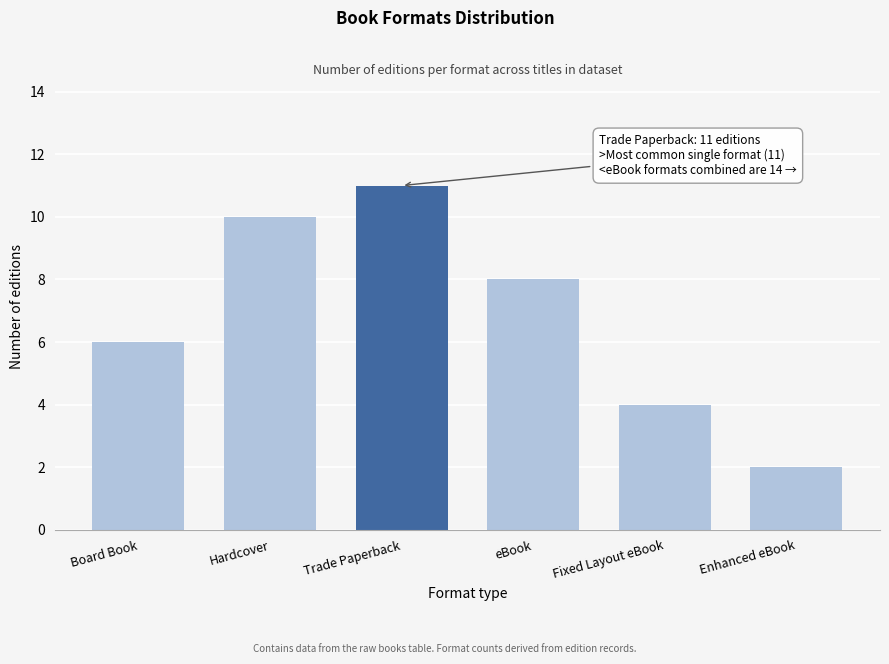

Reading left to right, list all the values displayed in this chart.

Board Book=6	Hardcover=10	Trade Paperback=11	eBook=8	Fixed Layout eBook=4	Enhanced eBook=2